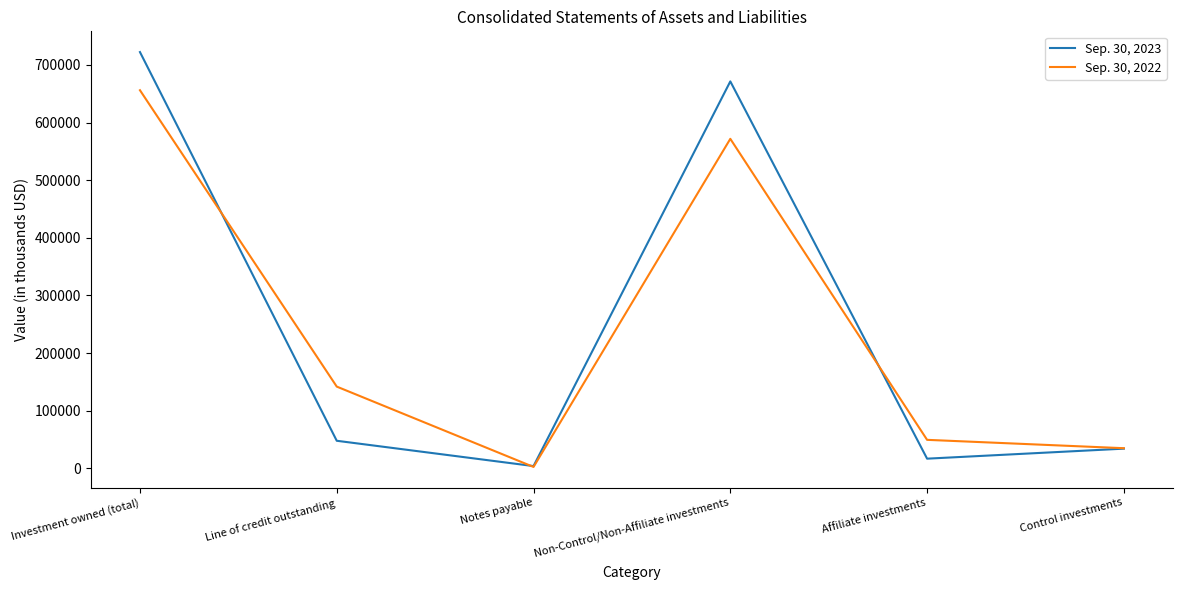

At which category does the chart reach its minimum across all series?

Notes payable